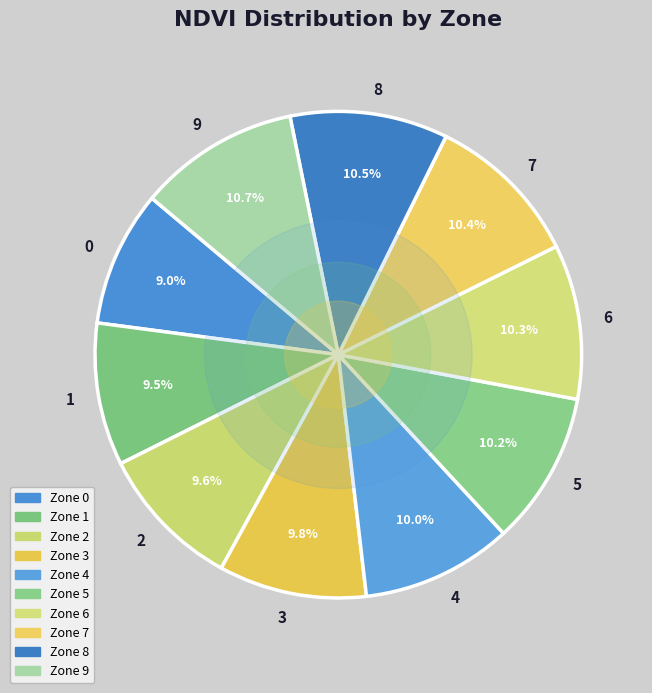

Is 5 the majority of the pie?

No